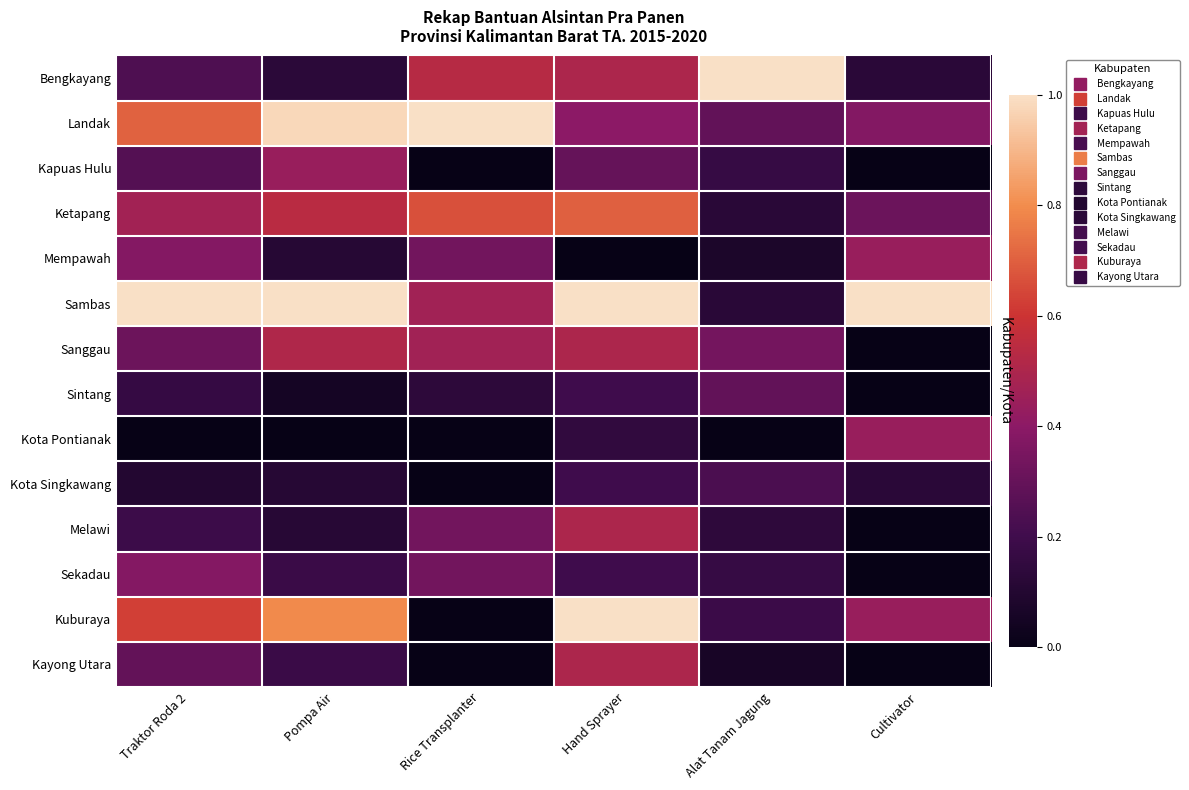

At how many categories does at least one series exceed 0?

6